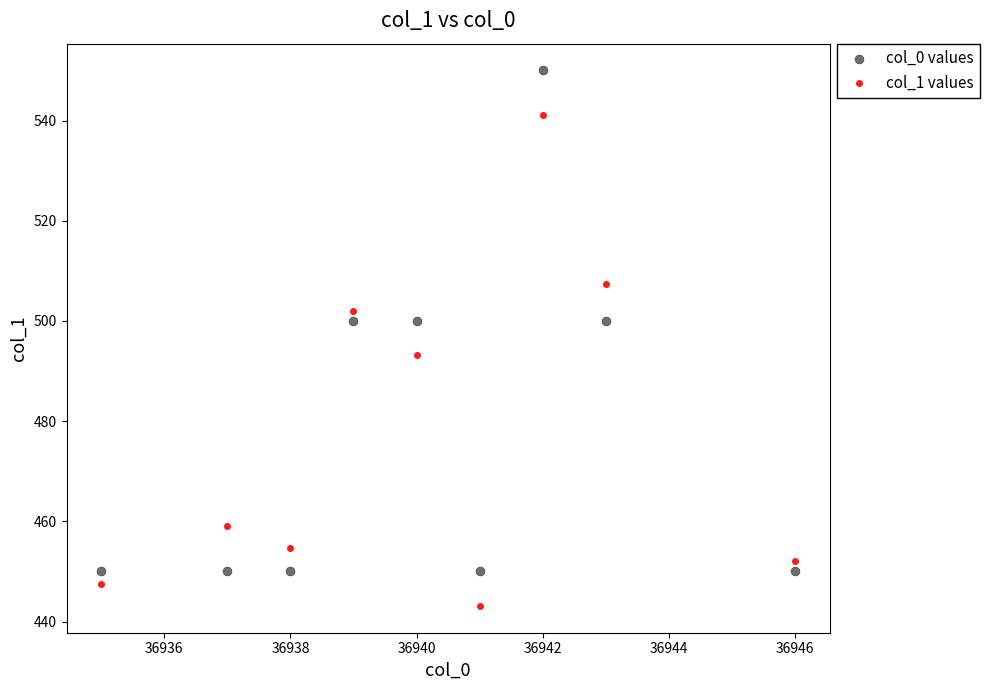

Across all data points, what is the range of Y values (max minus min)?

106.9